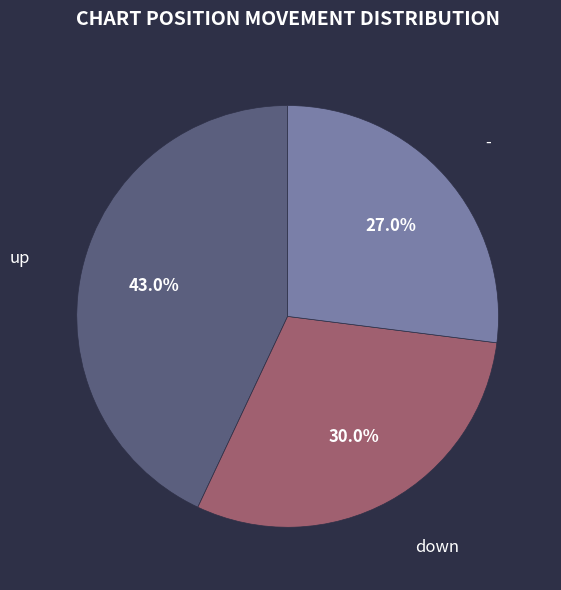

Is there any slice that represents more than half of the pie?

No